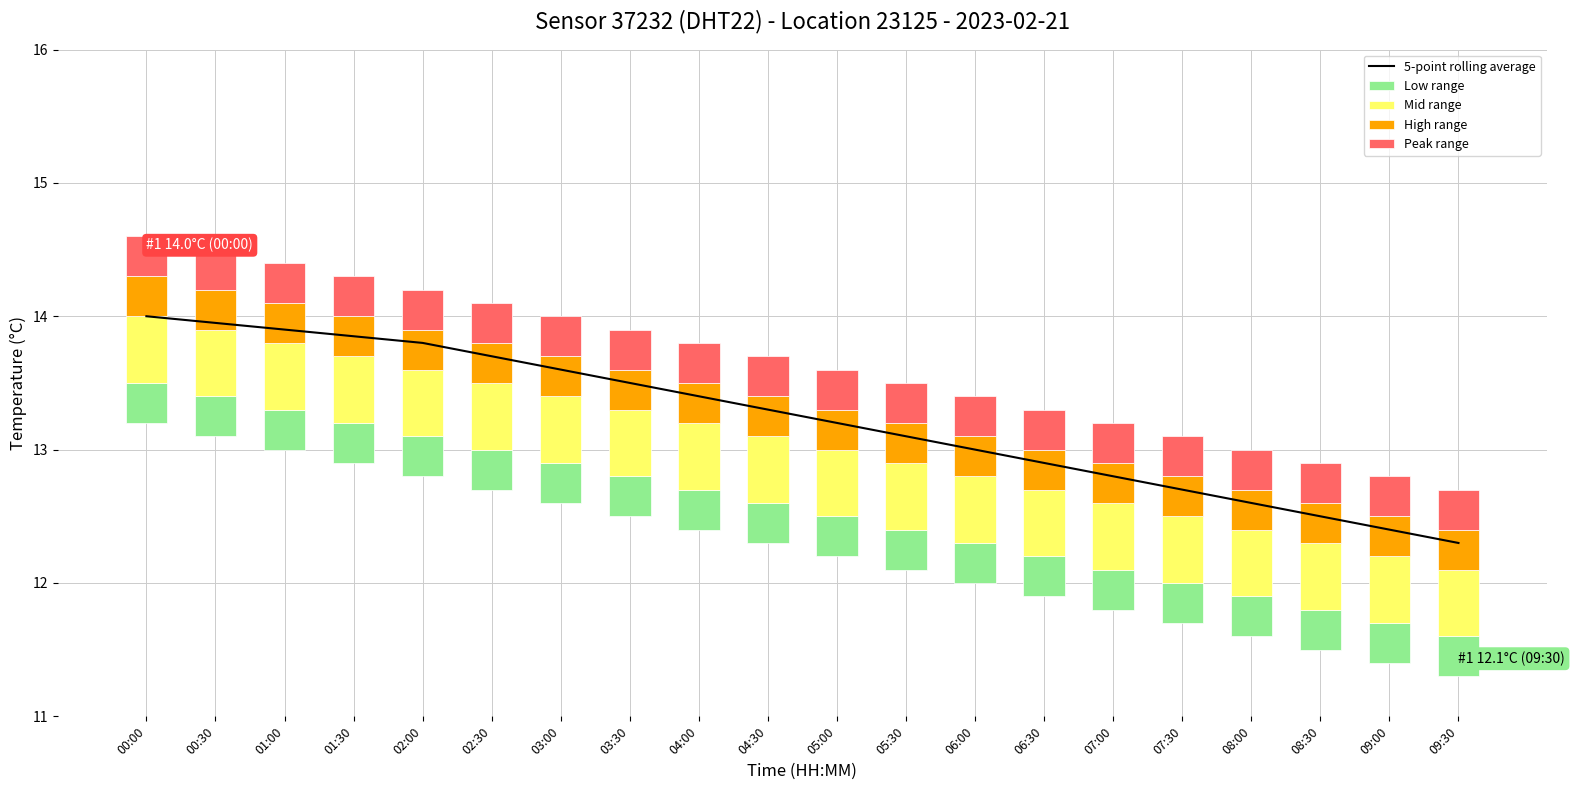

Rank the series at 03:00 from lowest to highest value.

Low range, High range, Peak range, Mid range, 5-point rolling average